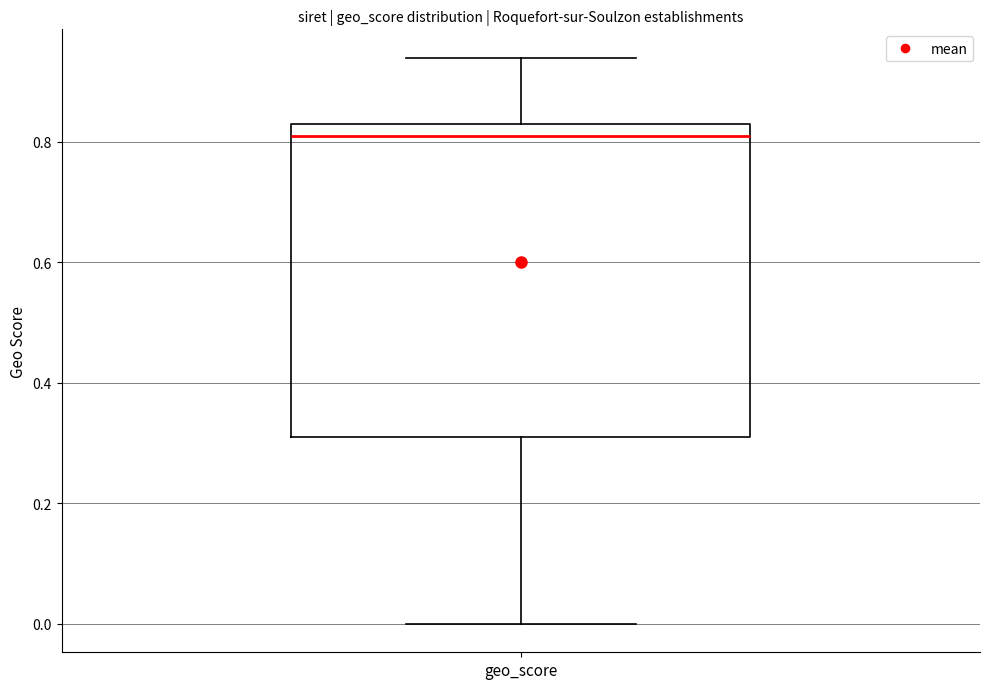

Where does the median line of the box for geo_score sit on the y-axis? The values are not printed on the chart, so give them approximately, as read against the axis.

0.82